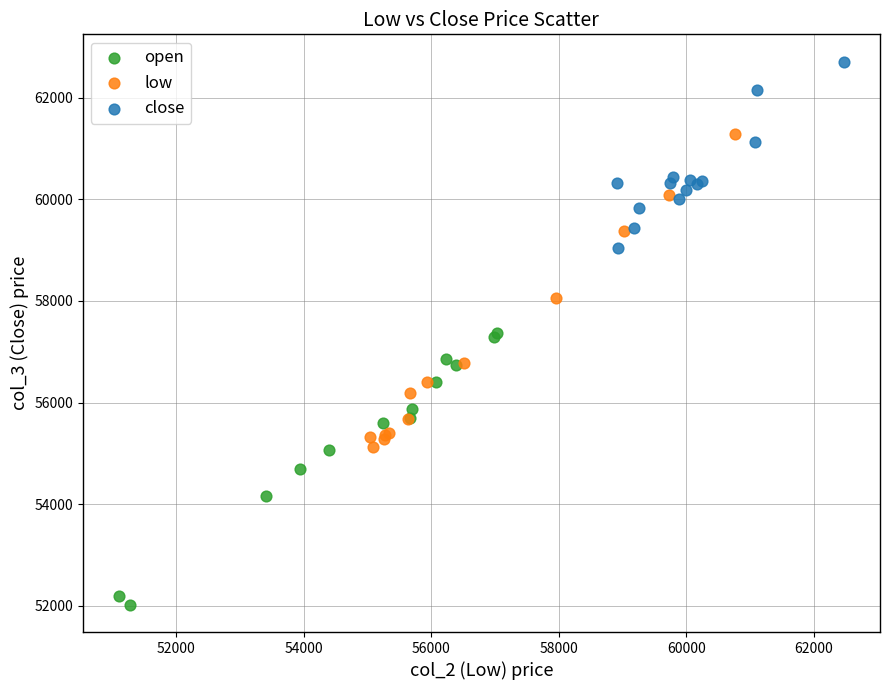

Which series contains the lowest Y value?

open